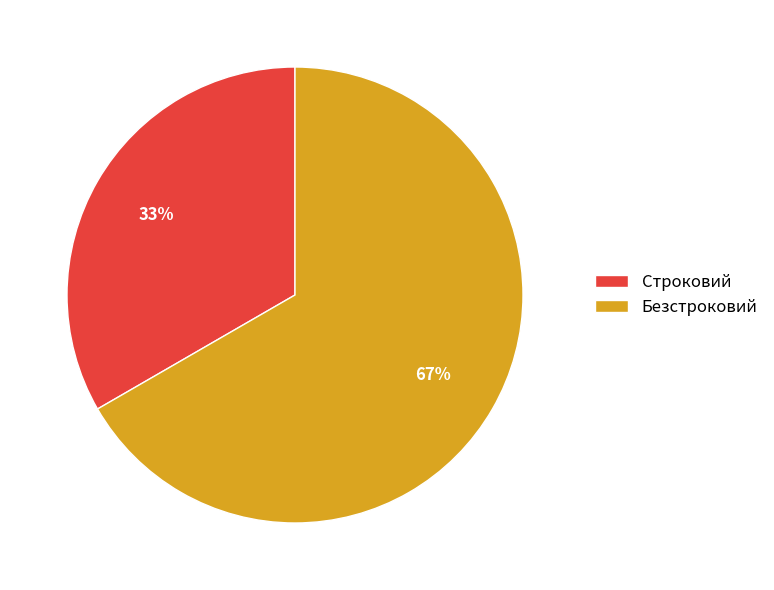

Is it true that Безстроковий is 52% of the pie?

False